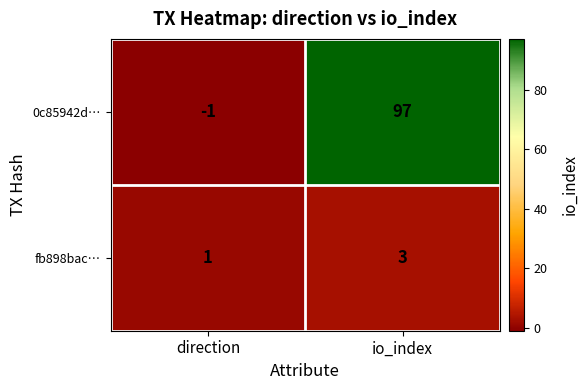

Count the number of data series in this chart.

2